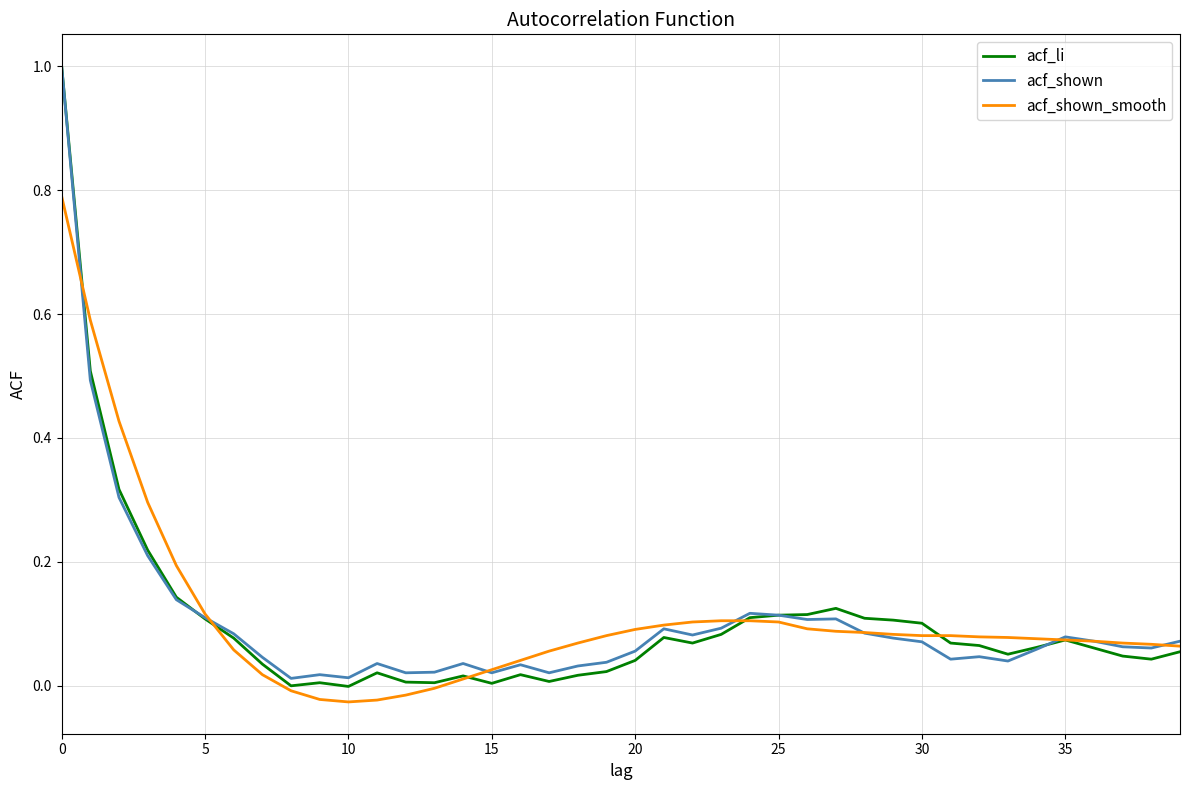

How many lines are shown in the chart?

3